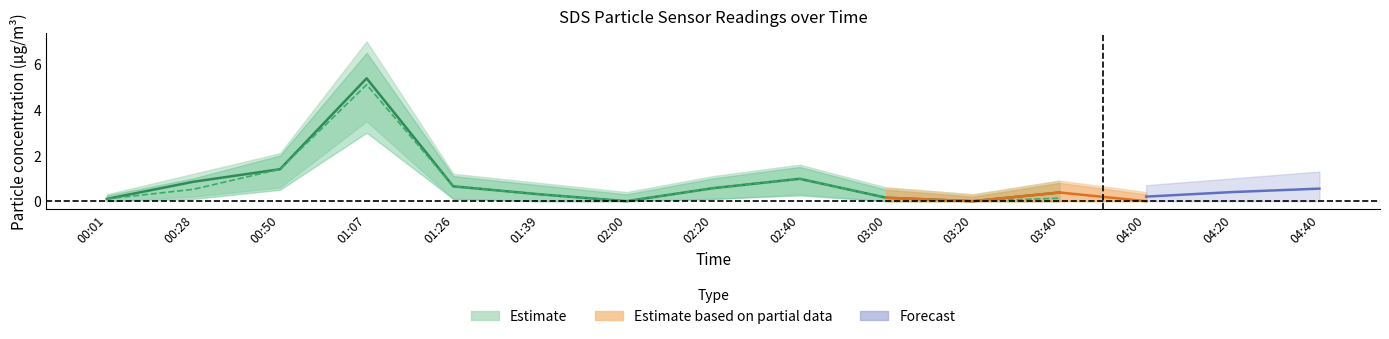

Is this an area chart (filled region under the line)?

No